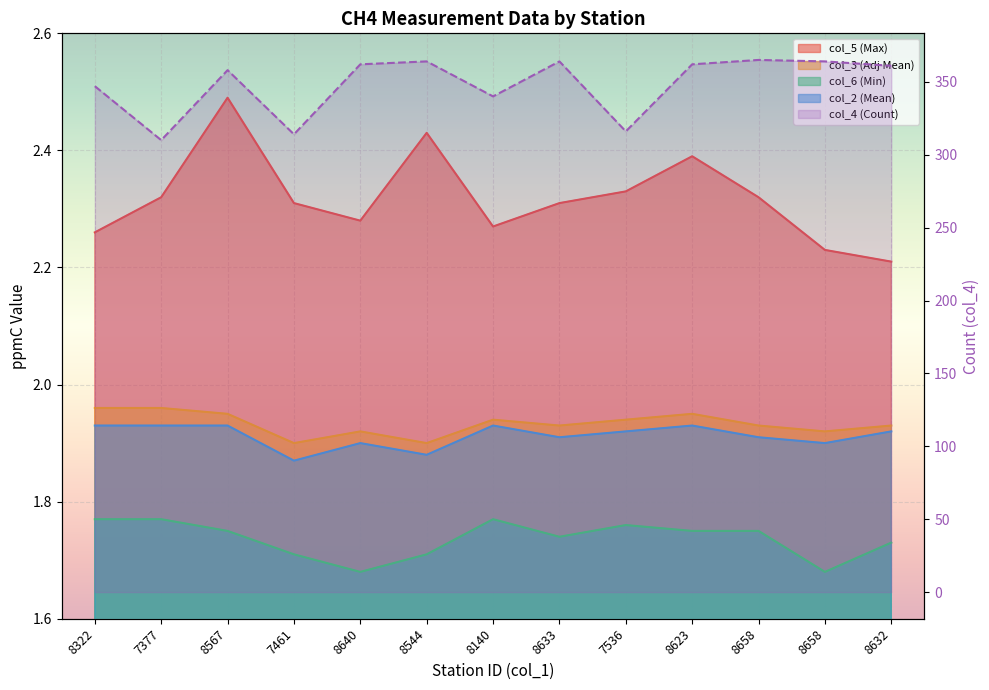

How many lines are shown in the chart?

5